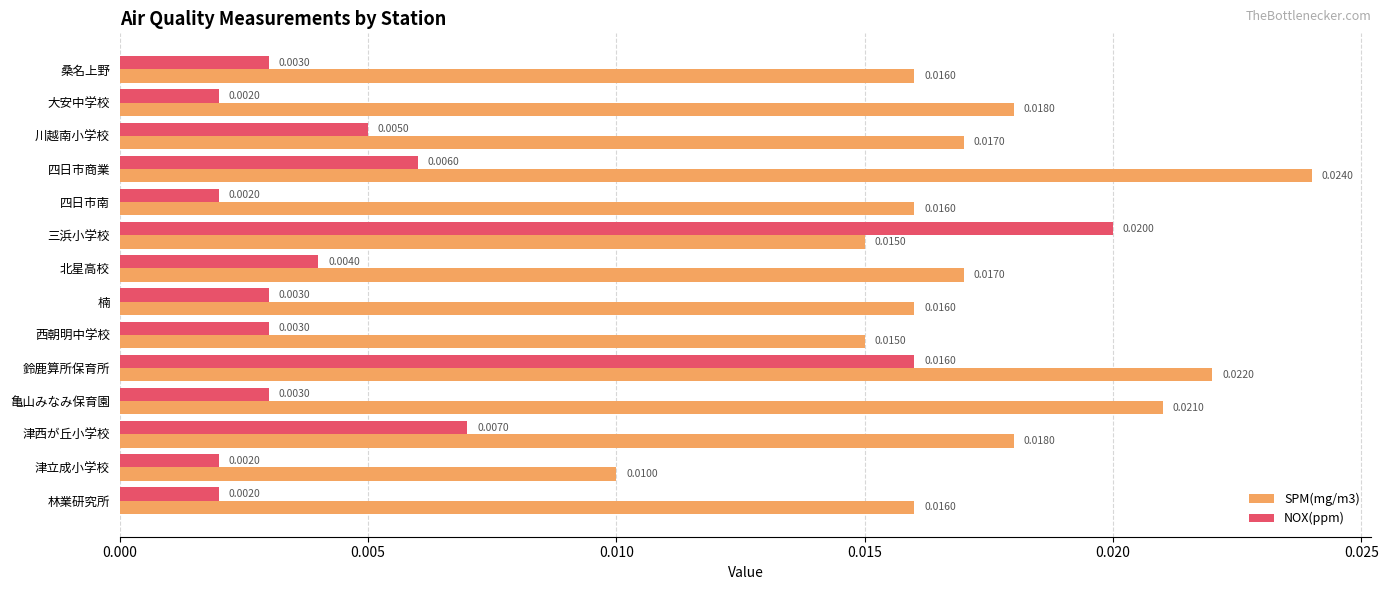

Which series has the largest range (max minus min)?

NOX(ppm)